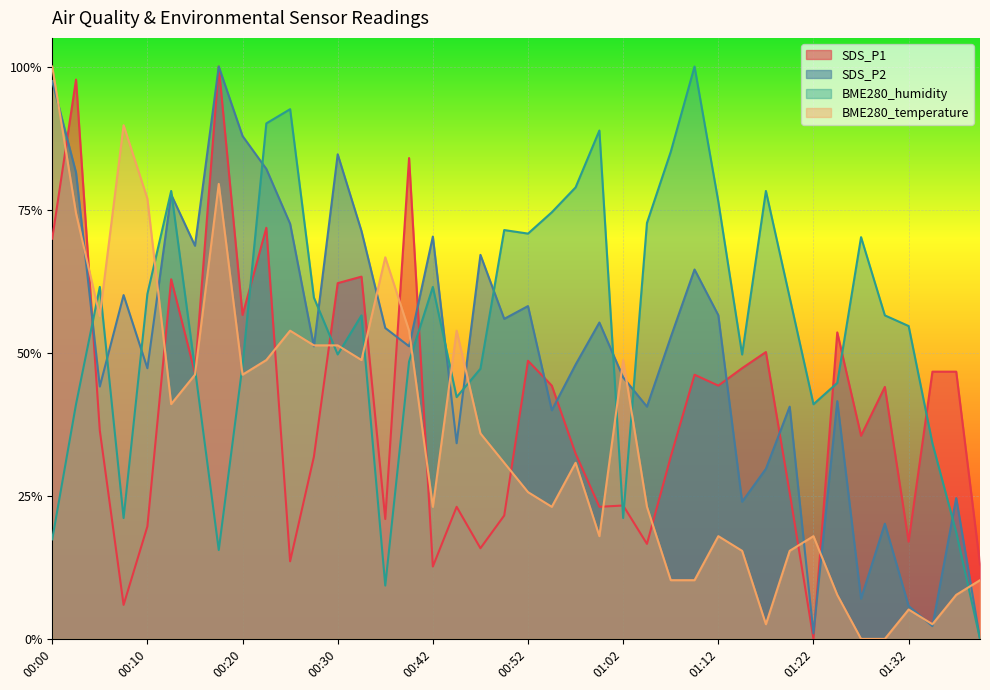

True or false: SDS_P2 has more than 0 points higher than both neighbors.

True